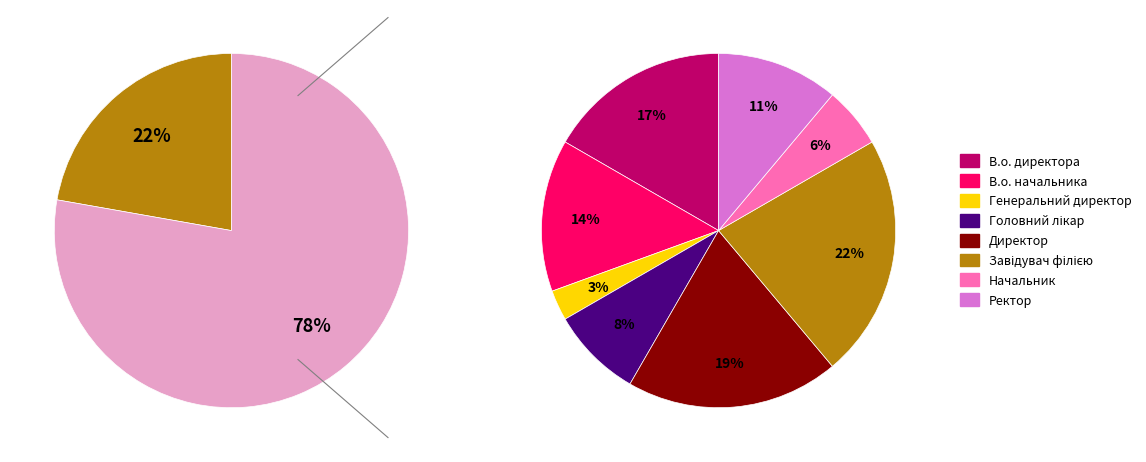

To the nearest percent, what is the difference between the В.о. начальника and Генеральний директор slice percentages?

11%